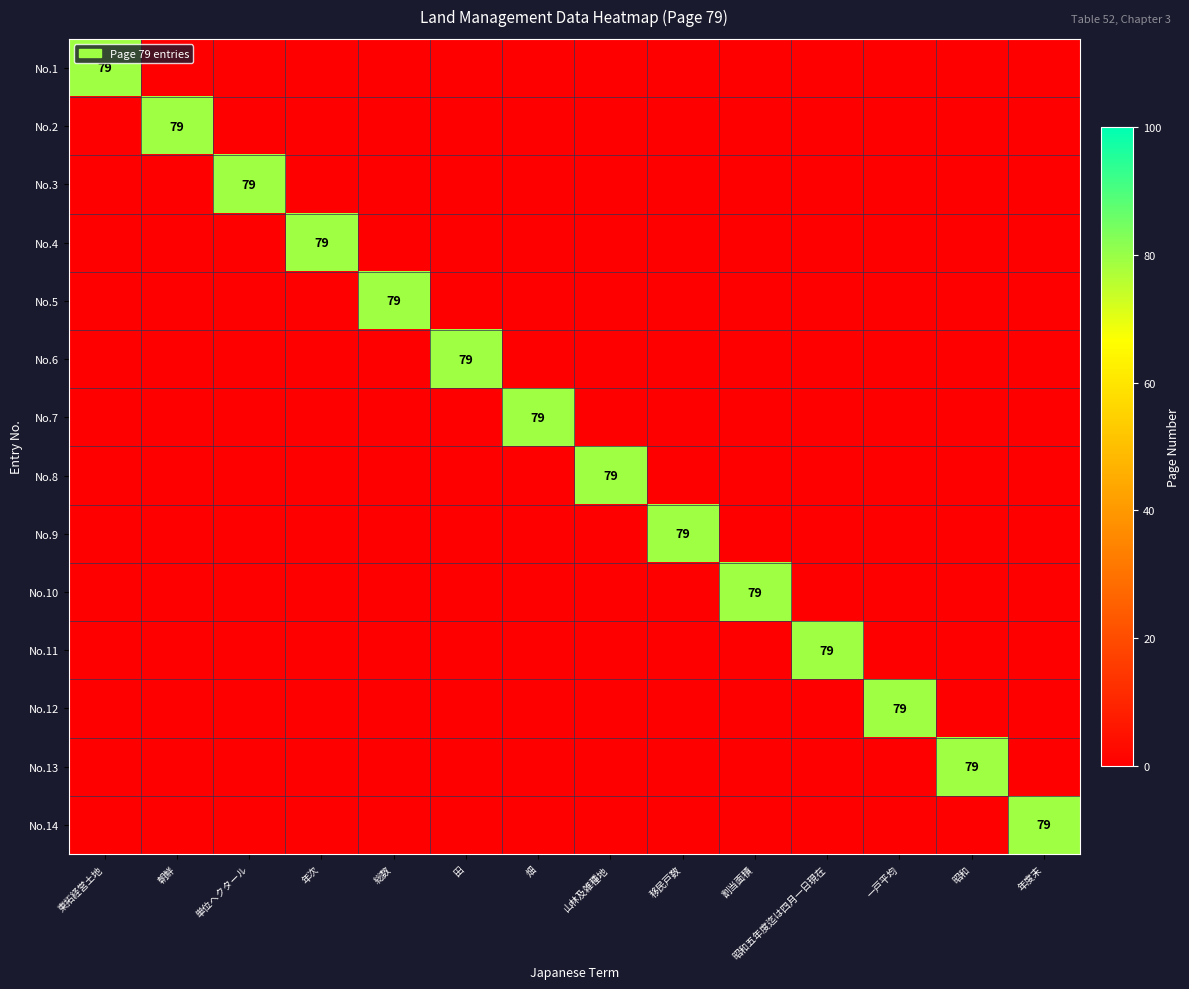

The No.4 series shows 0 at 一戸平均. True or false?

True